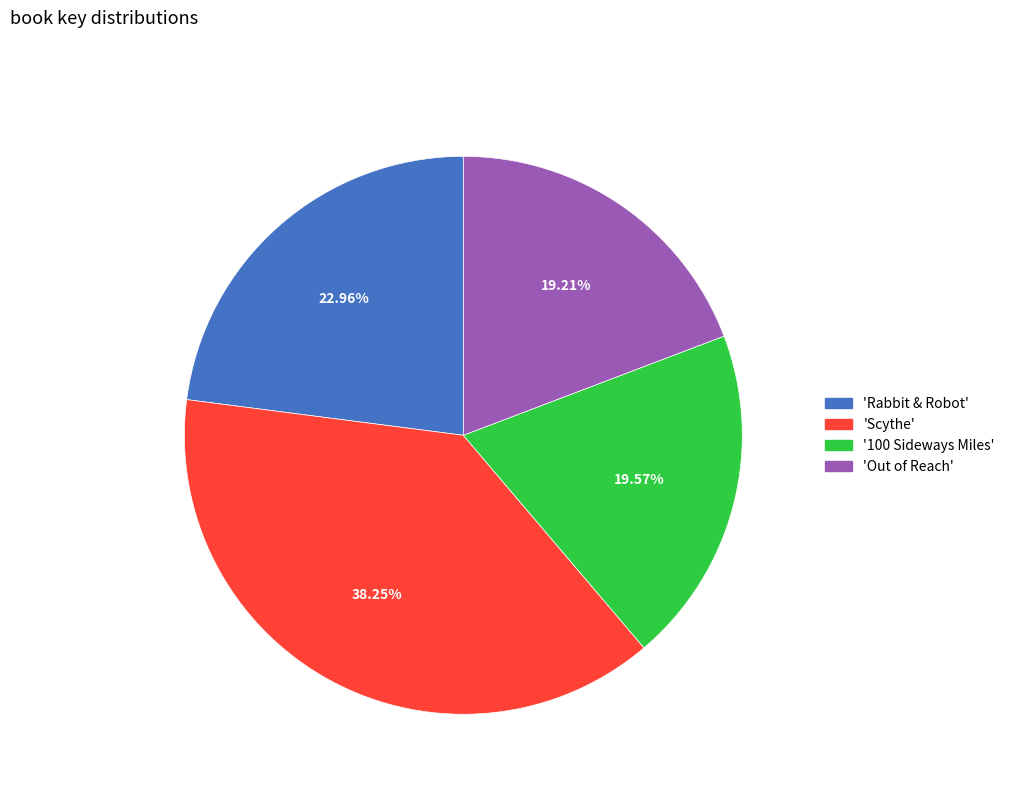

Does any single category account for the majority?

No